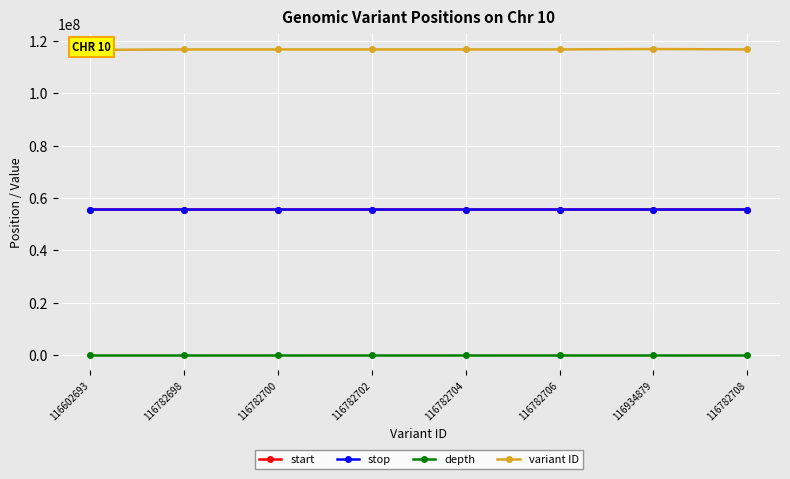

How many distinct data groups are displayed?

4